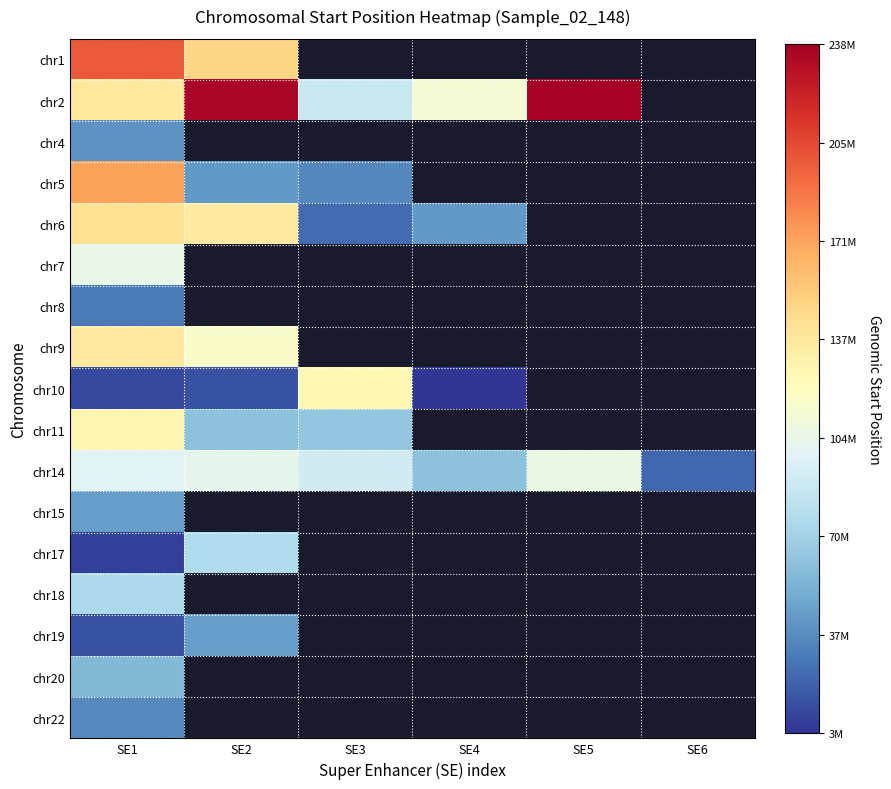

What is the minimum value for chr11?

62306272.0